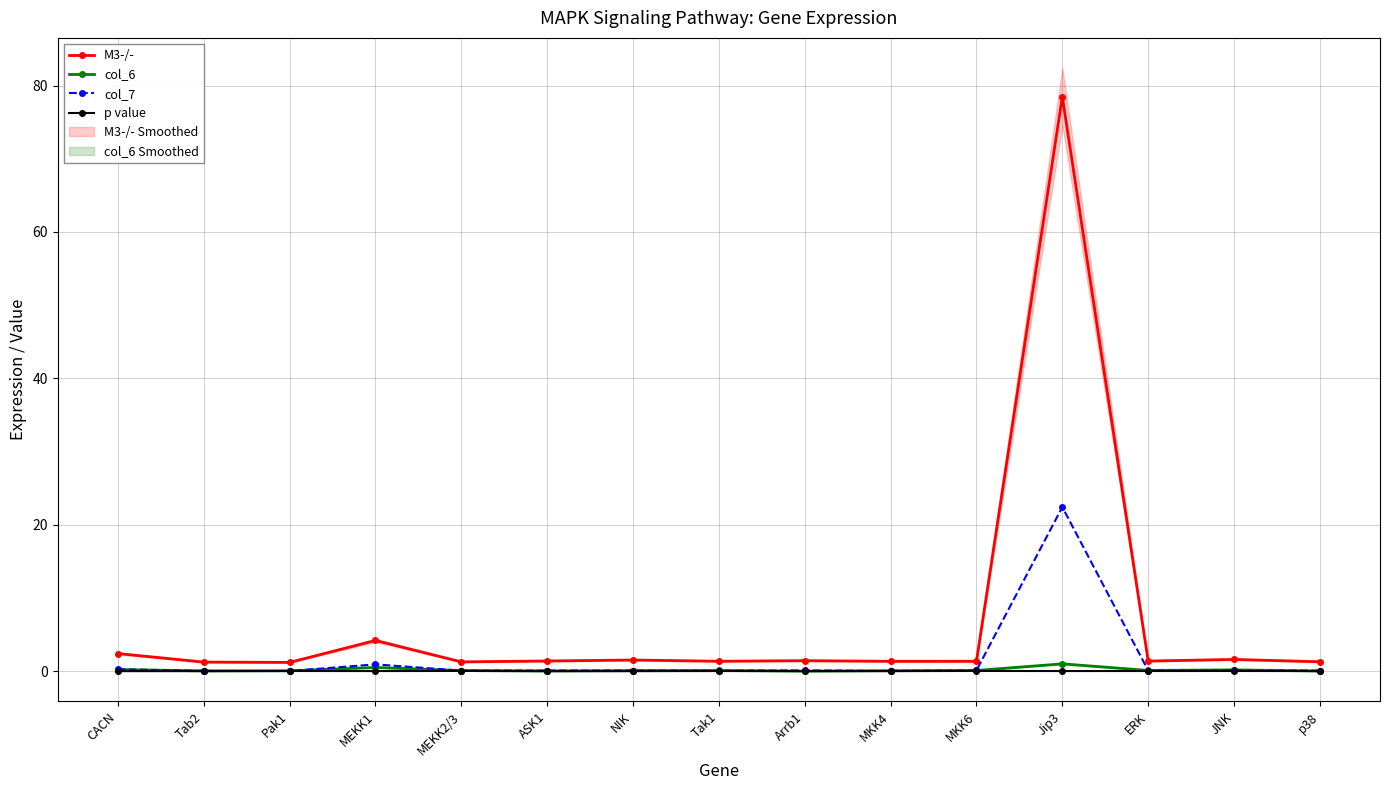

True or false: M3-/- and p value intersect in this chart.

False